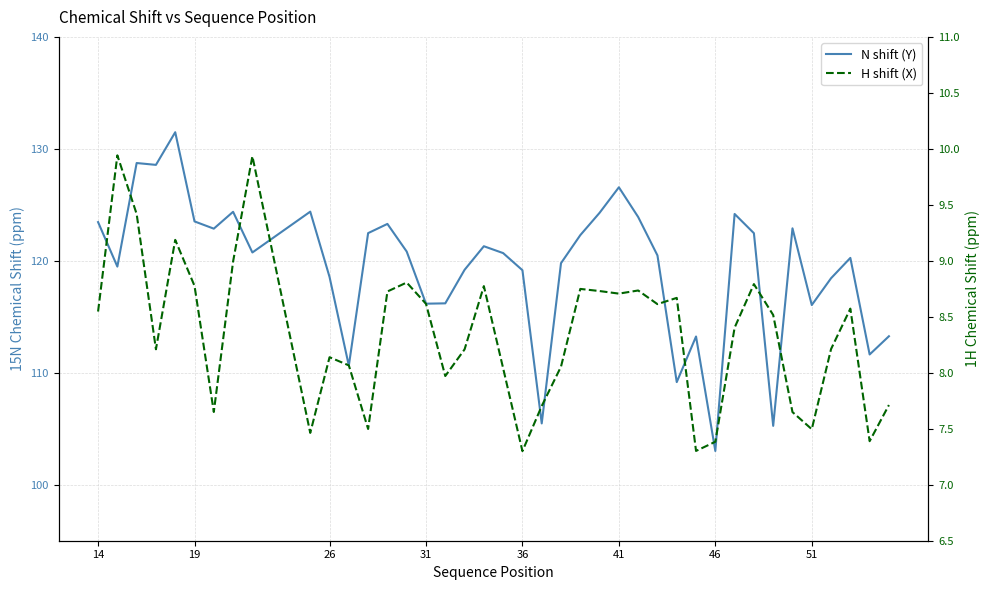

Reading right to left, extract all data points from this chart.

N shift (Y): 113.3	111.6	120.3	118.4	116.0	122.9	105.3	122.5	124.2	103.0	113.2	109.2	120.5	123.9	126.6	124.3	122.3	119.8	105.5	119.2	120.7	121.3	119.2	116.2	116.2	120.8	123.3	122.5	110.6	118.6	124.4	120.7	124.4	122.9	123.5	131.5	128.6	128.7	119.5	123.5
H shift (X): 7.7	7.4	8.6	8.2	7.5	7.6	8.5	8.8	8.4	7.4	7.3	8.7	8.6	8.7	8.7	8.7	8.7	8.1	7.7	7.3	8.0	8.8	8.2	8.0	8.6	8.8	8.7	7.5	8.1	8.1	7.5	9.9	9.0	7.7	8.8	9.2	8.2	9.4	9.9	8.5